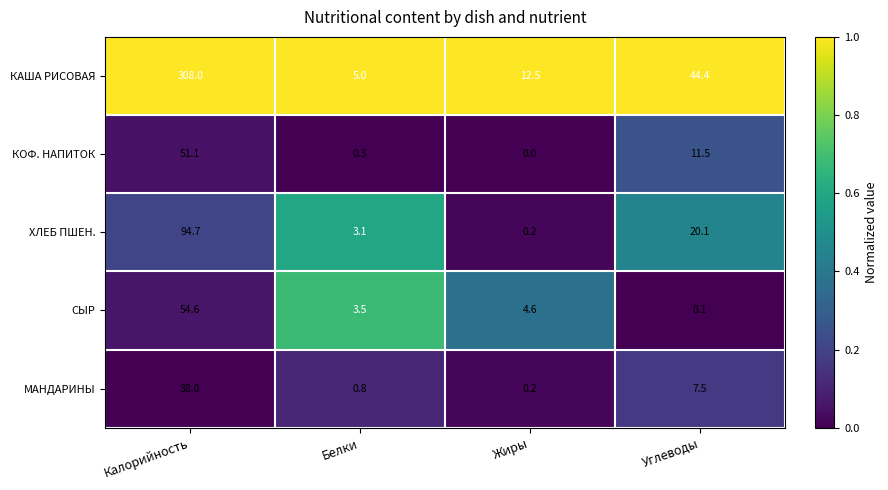

How many series are shown in this chart?

5